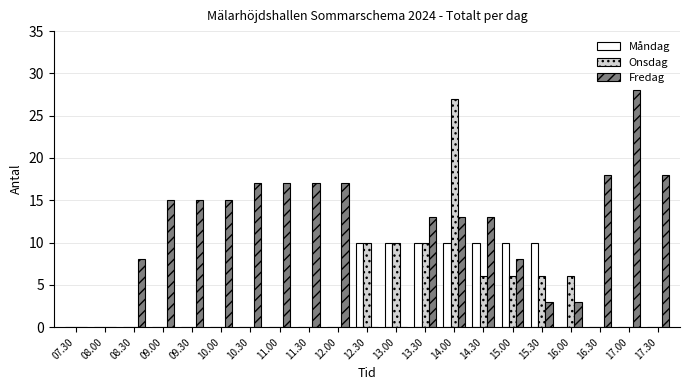

The Fredag series shows 3 at 15.00. True or false?

False